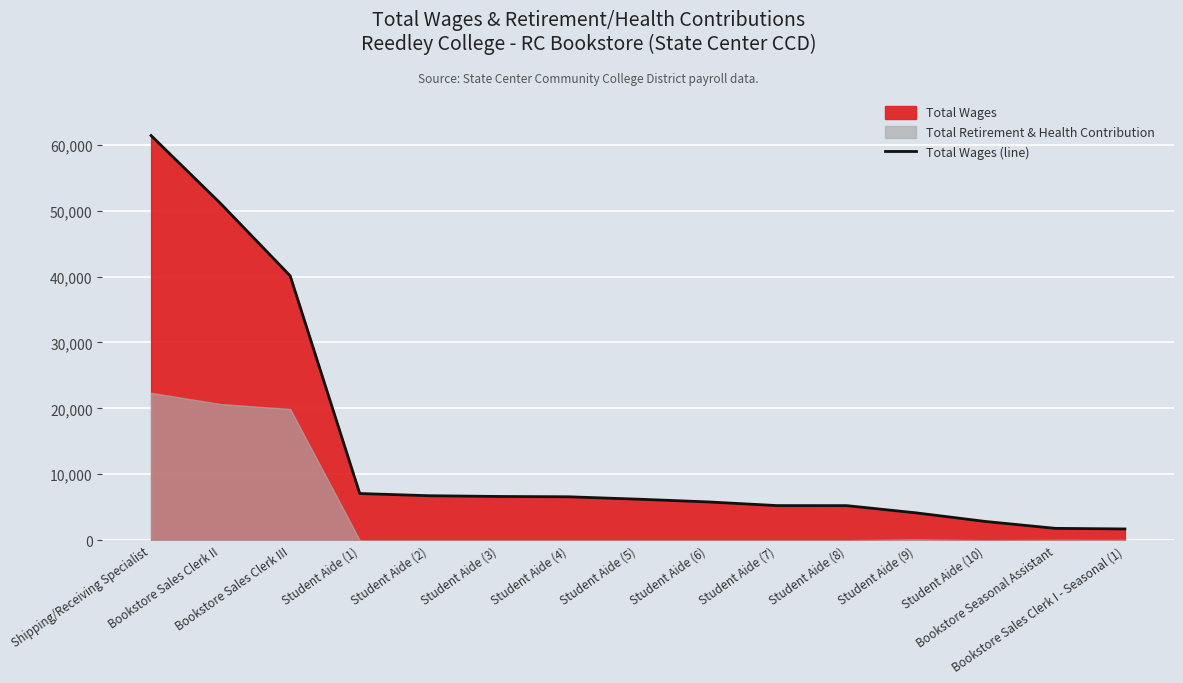

What is the difference between the maximum and minimum values?

59696